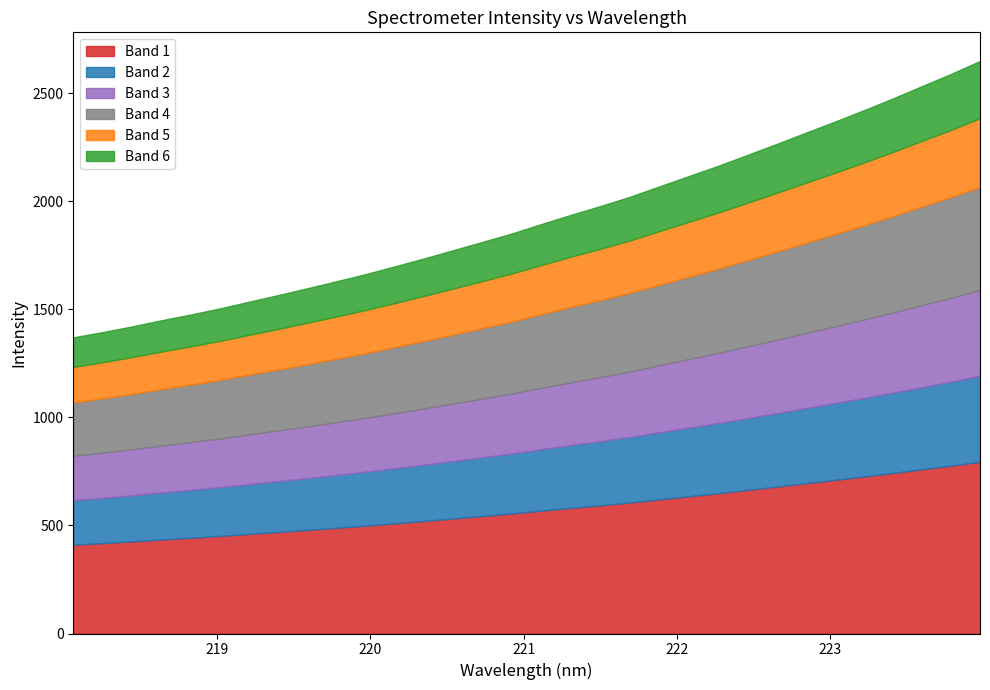

Reading left to right, transcribe all the data shown in this chart.

218.0596=1371.0	218.2508=1395.3	218.442=1421.5	218.6332=1449.9	218.8244=1476.5	219.0156=1504.8	219.2067=1535.9	219.3979=1566.8	219.589=1598.4	219.7801=1631.0	219.9712=1664.2	220.1623=1700.3	220.3533=1737.1	220.5444=1775.2	220.7354=1813.7	220.9264=1852.4	221.1174=1895.9	221.3083=1938.1	221.4993=1978.2	221.6902=2020.8	221.8812=2068.5	222.0721=2115.9	222.263=2163.1	222.4538=2213.4	222.6447=2264.4	222.8355=2316.4	223.0264=2368.0	223.2172=2421.2	223.408=2475.9	223.5987=2533.1	223.7895=2590.0	223.9802=2650.4